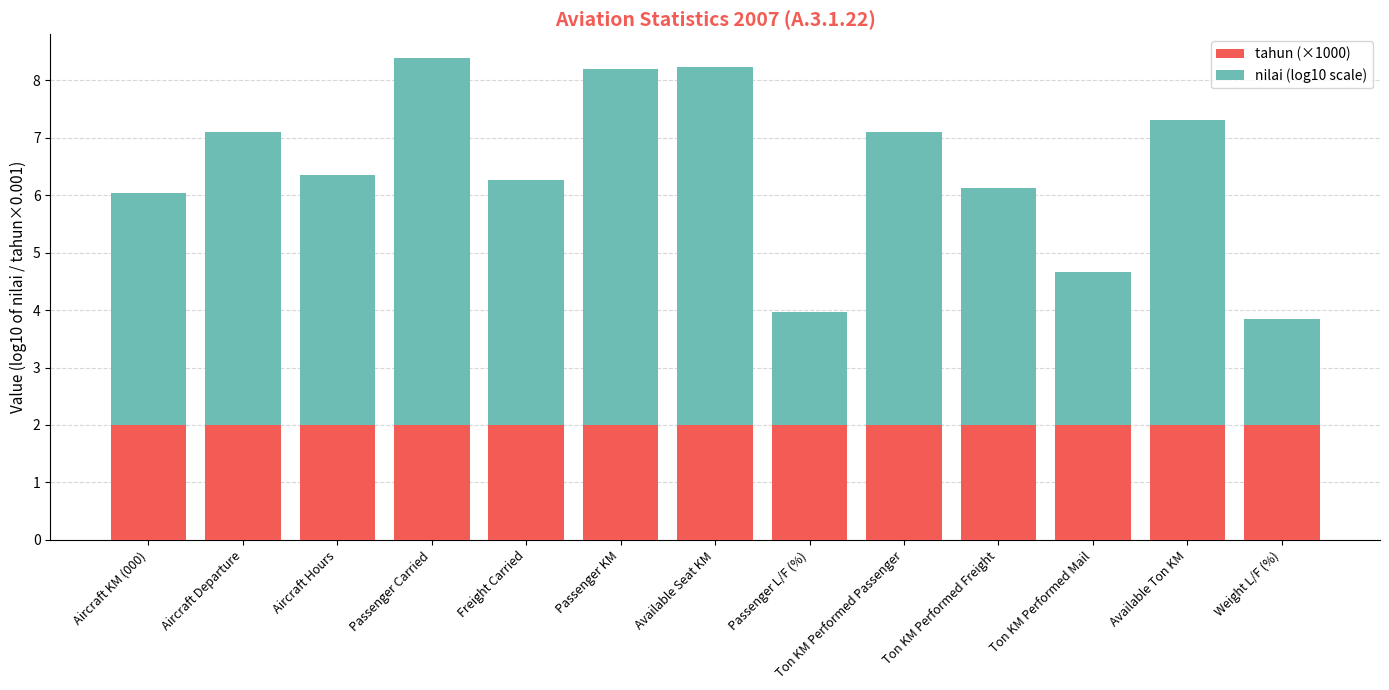

The value of tahun (×1000) at Ton KM Performed Freight is 2.0. True or false?

True